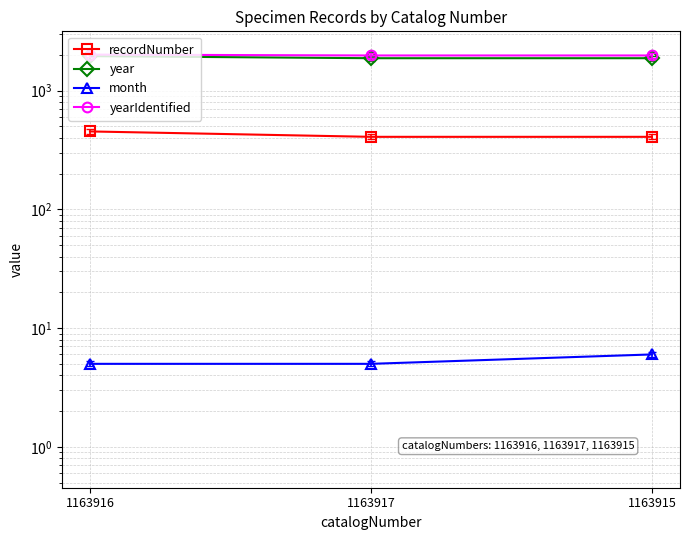

Which series has the widest spread of values?

year